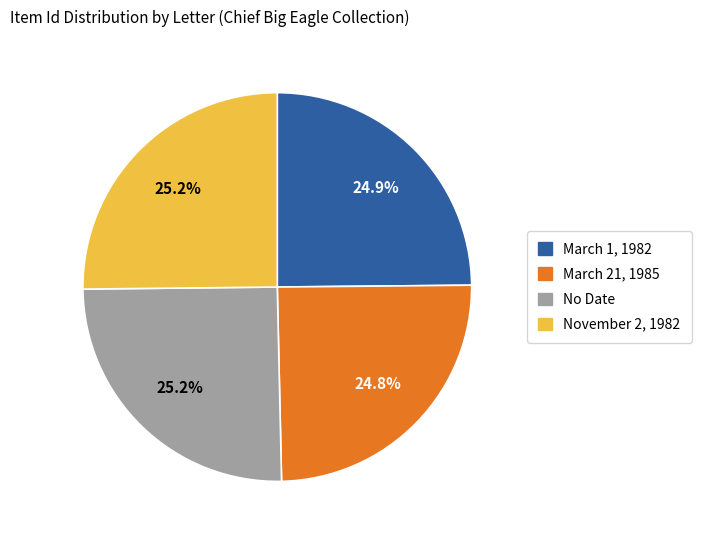

Does any single category account for the majority?

No